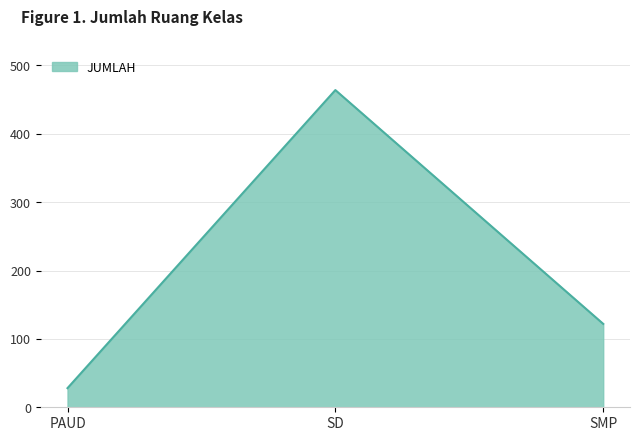

Which has a higher value, SD or PAUD?

SD